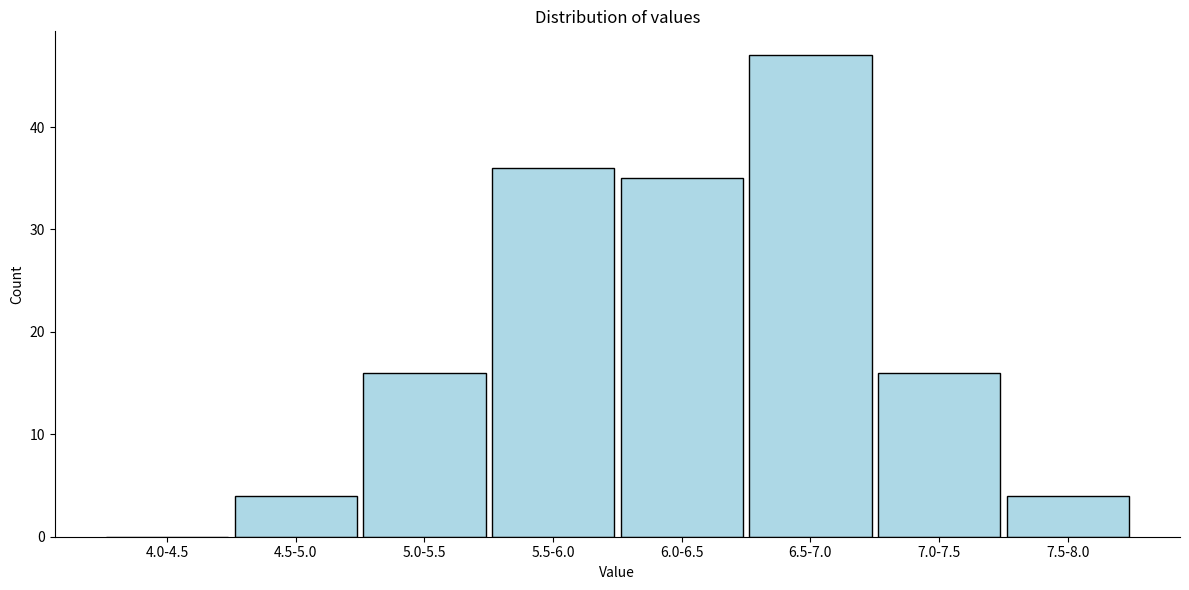

Reading left to right, what are all the values shown in this chart?

4.0-4.5=0	4.5-5.0=4	5.0-5.5=16	5.5-6.0=36	6.0-6.5=35	6.5-7.0=47	7.0-7.5=16	7.5-8.0=4